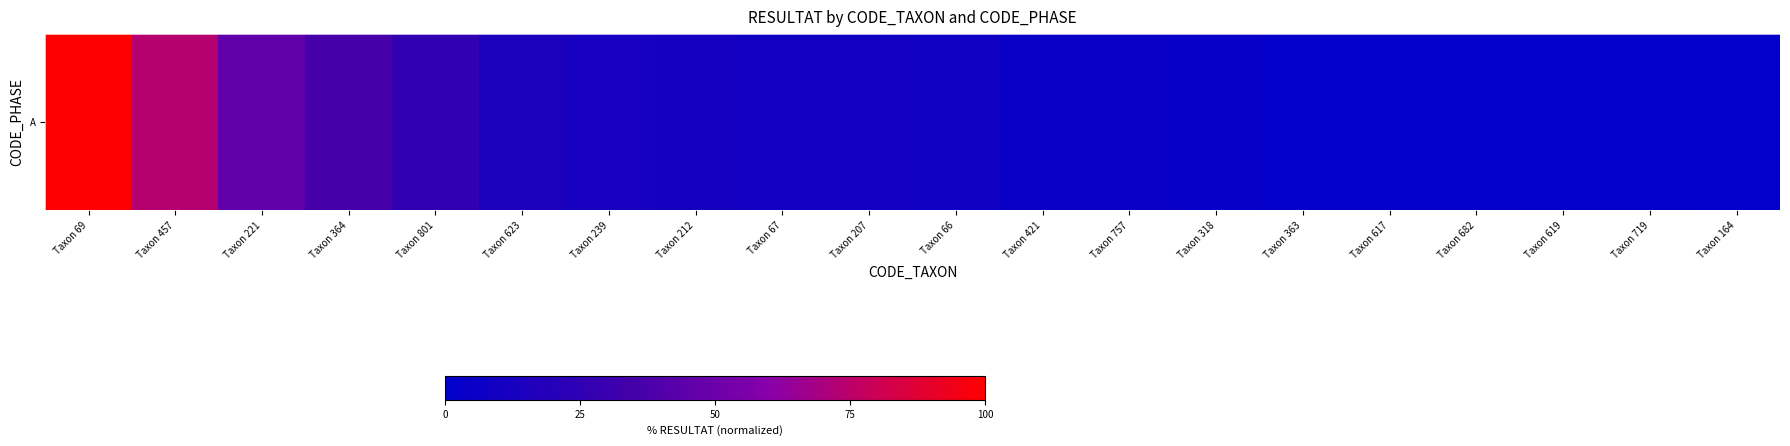

What is the change in value from Taxon 457 to Taxon 363?

-71.2